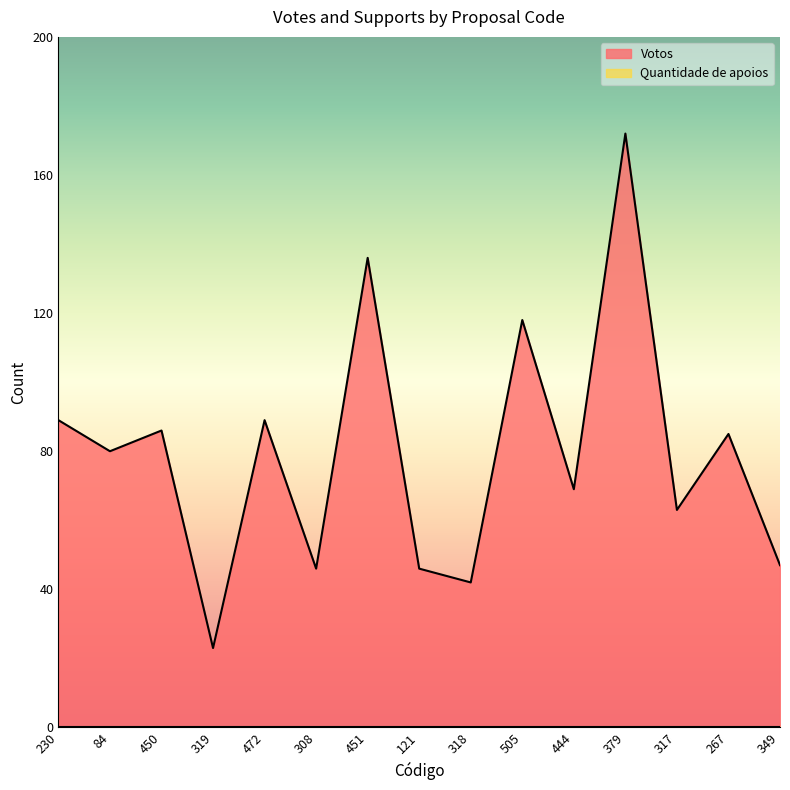

How many interior local peaks (higher than both neighbors) does the data have?

6